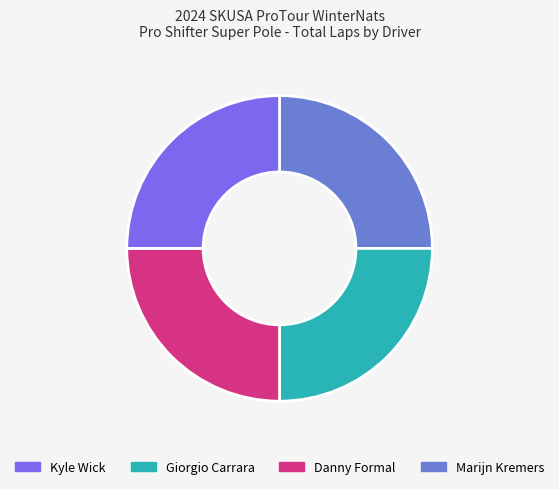

Which category has the biggest portion of the pie?

Marijn Kremers